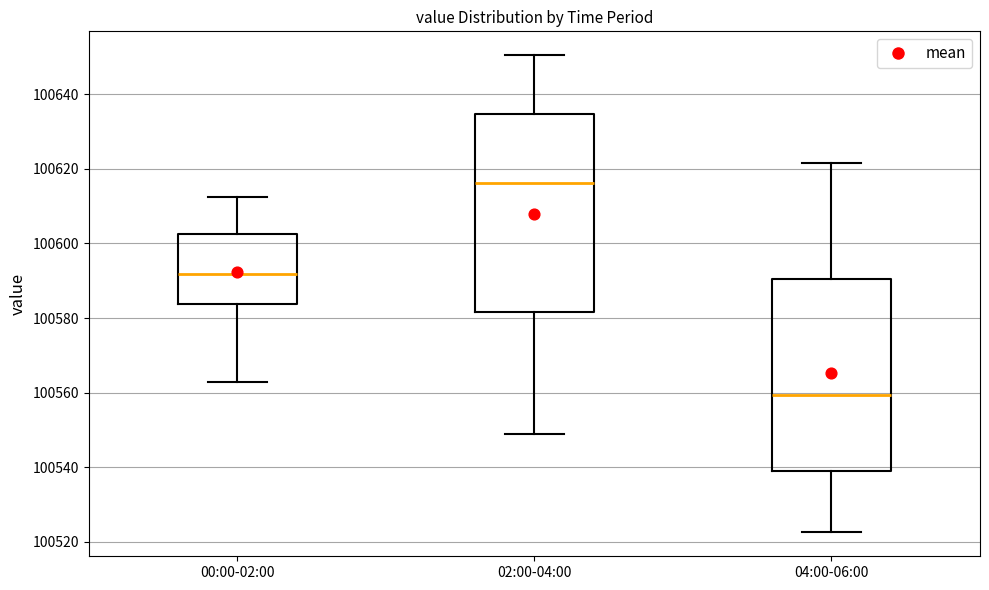

Reading left to right, transcribe this box plot: for each box, give where its median line is, the range the box spans, and where its two whiskers end, as read against the y-axis. The values are not printed on the chart, so give them approximately, as read against the axis.

00:00-02:00: median 100592, box 100584 to 100602, whiskers 100562 to 100612
02:00-04:00: median 100616, box 100582 to 100634, whiskers 100548 to 100650
04:00-06:00: median 100560, box 100538 to 100590, whiskers 100522 to 100622